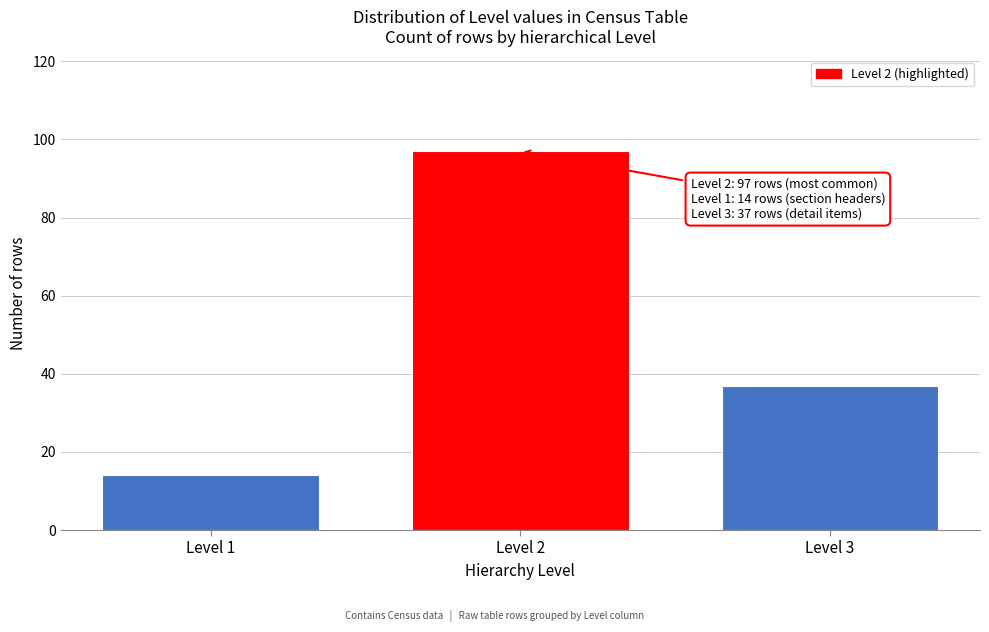

Reading right to left, extract all data points from this chart.

Level 3=37	Level 2=97	Level 1=14